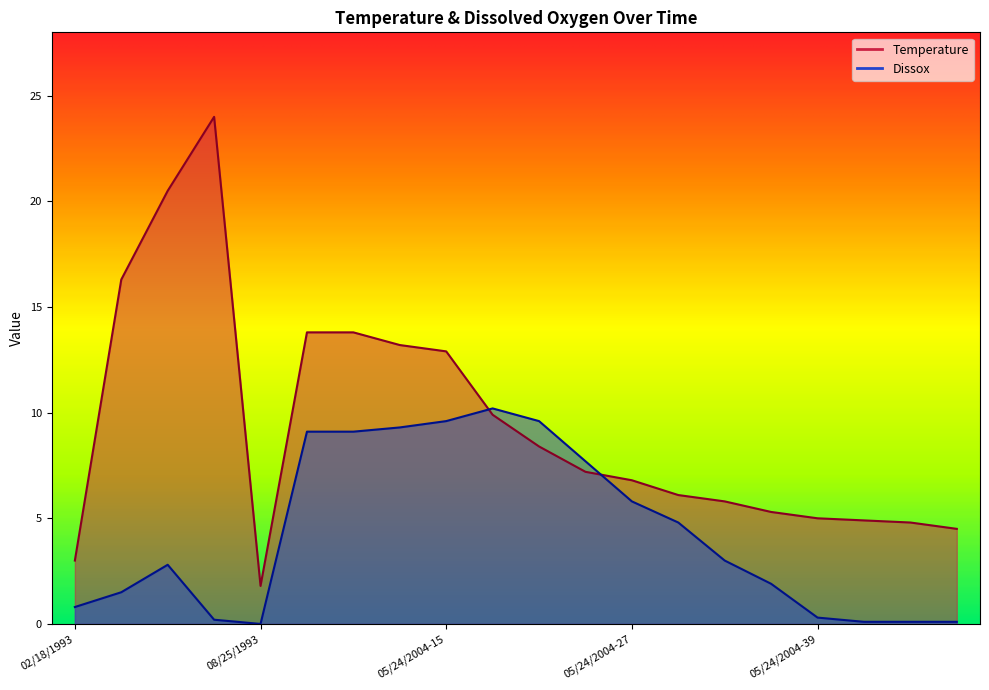

What is the label of the 13th point from the right?

05/24/2004-12